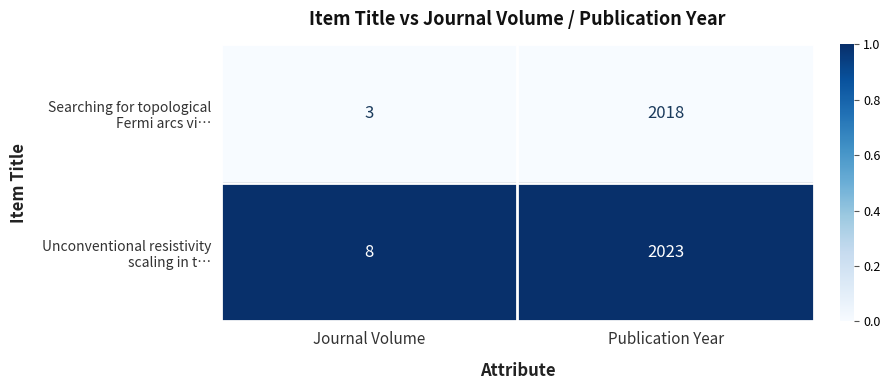

What is the difference between the highest and lowest values at Publication Year?

5